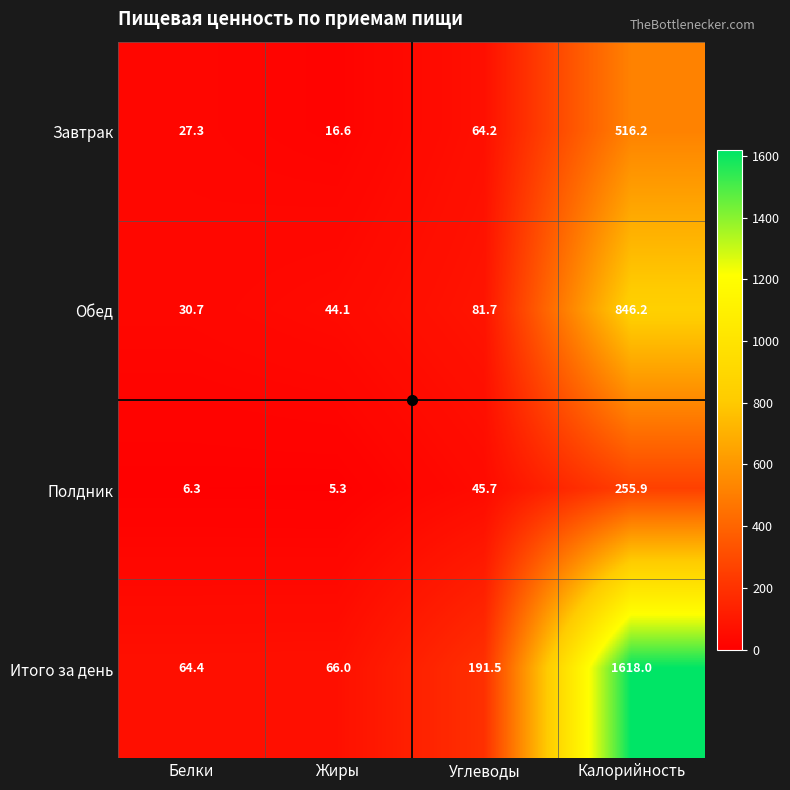

At which category is the sum across all series the highest?

Калорийность